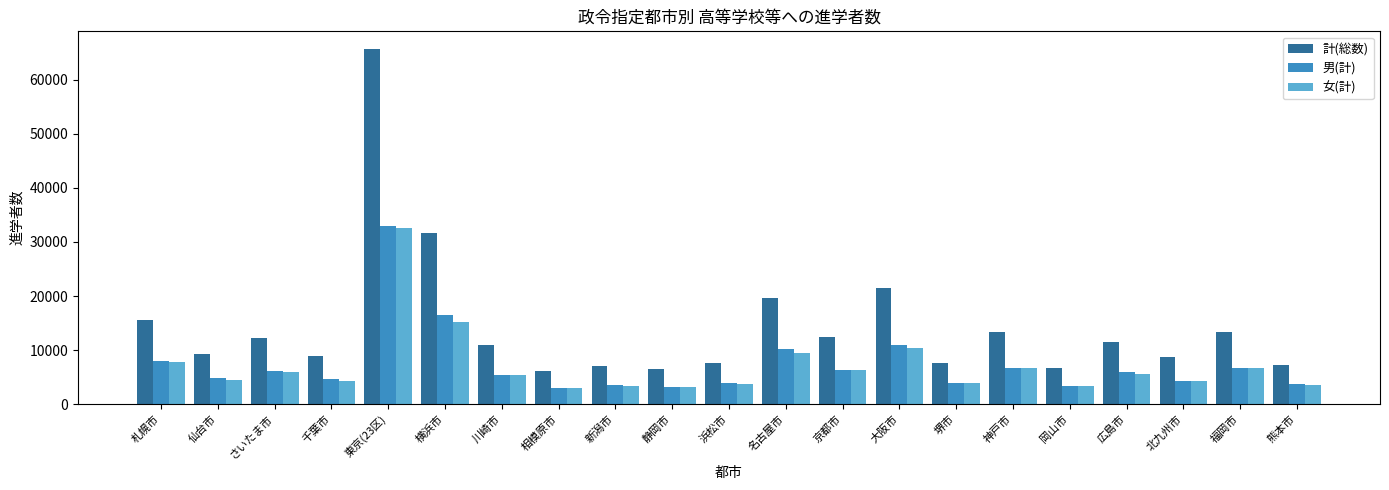

What is the label of the 2nd bar from the right?

福岡市